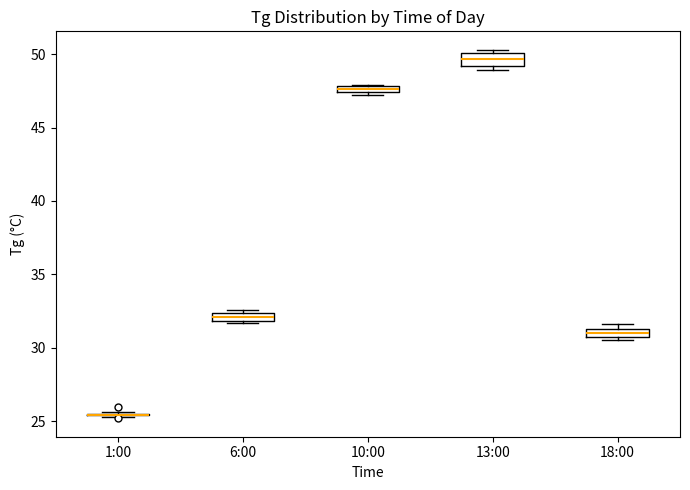

Where is the upper edge of the box for 18:00 on the y-axis? The values are not printed on the chart, so give them approximately, as read against the axis.

31.5